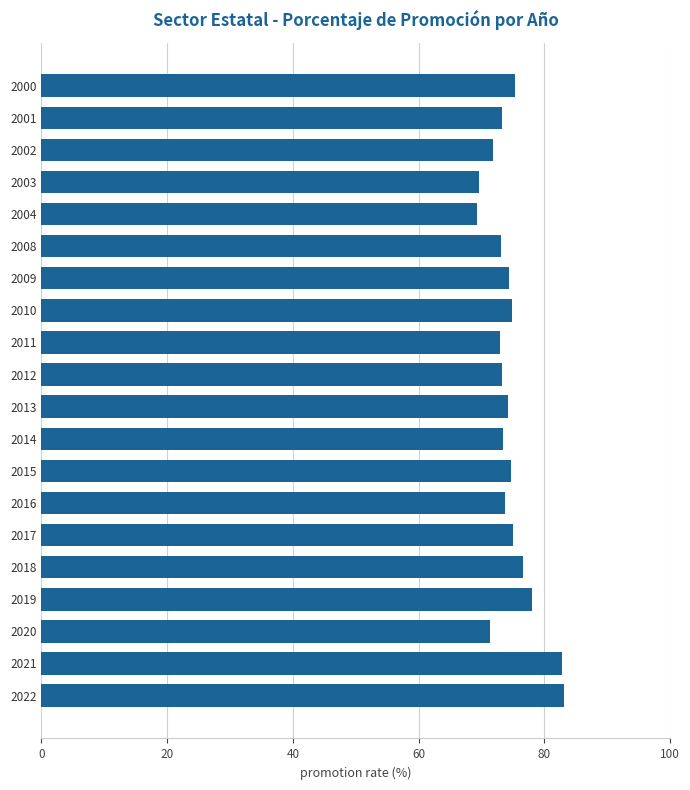

Count the number of data series in this chart.

1